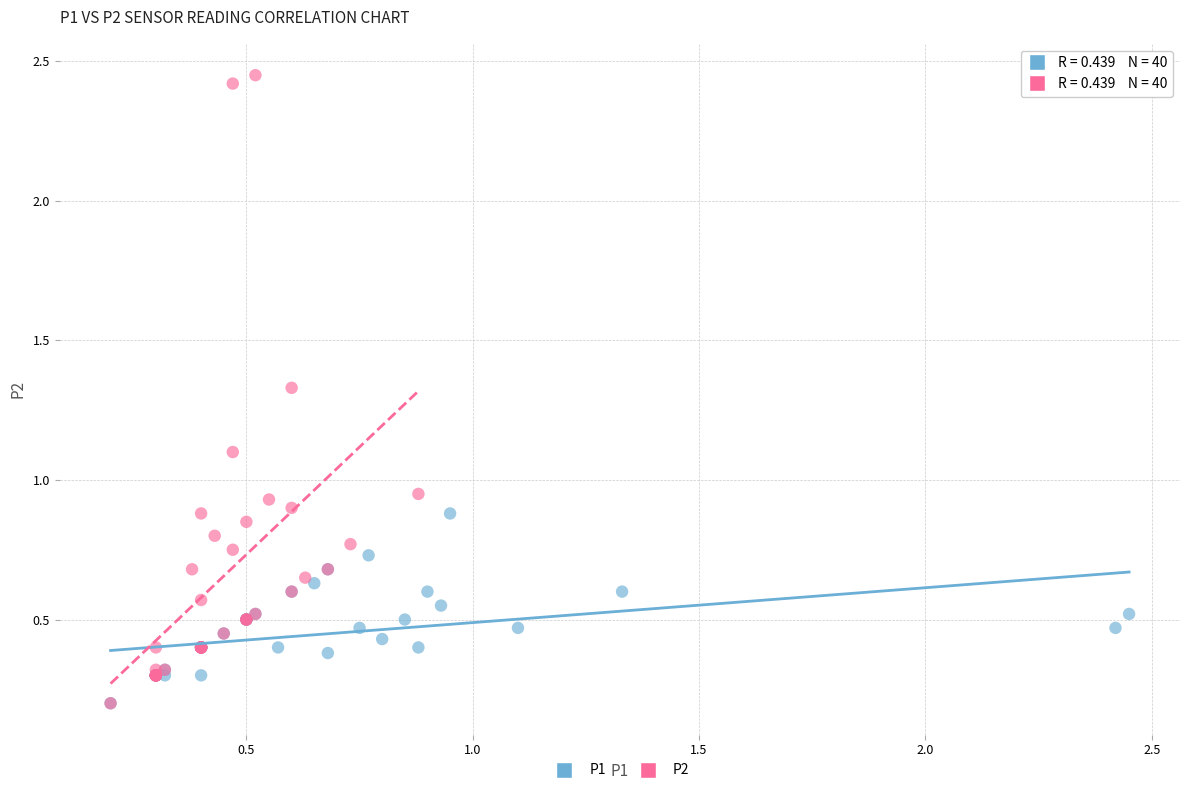

Which series contains the highest Y value?

P2